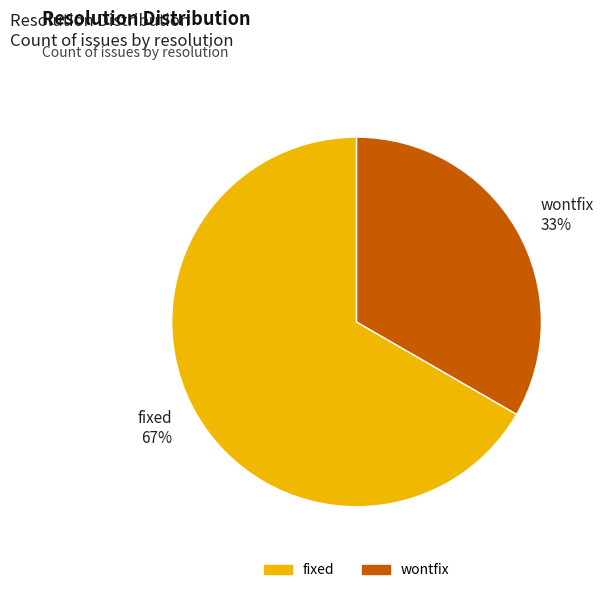

Which slice is the largest?

fixed